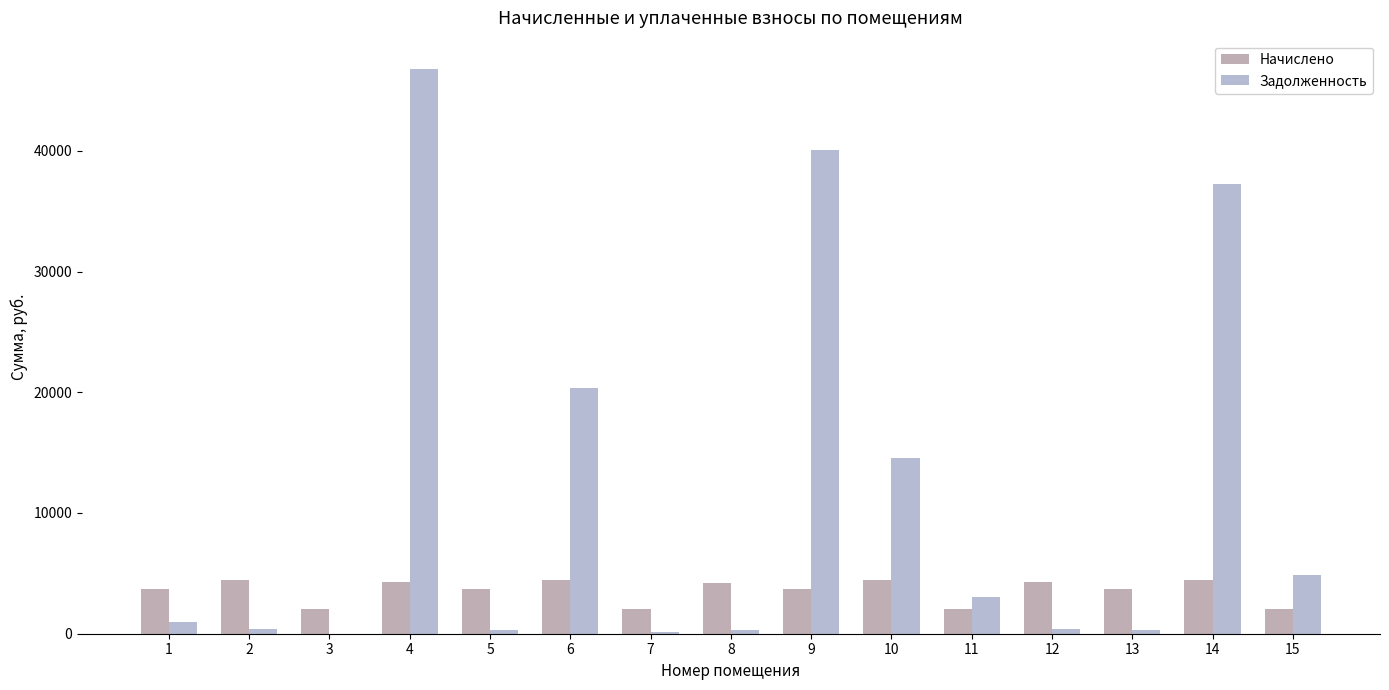

Is the value of Начислено at 11 greater than the value of Задолженность at 11?

No